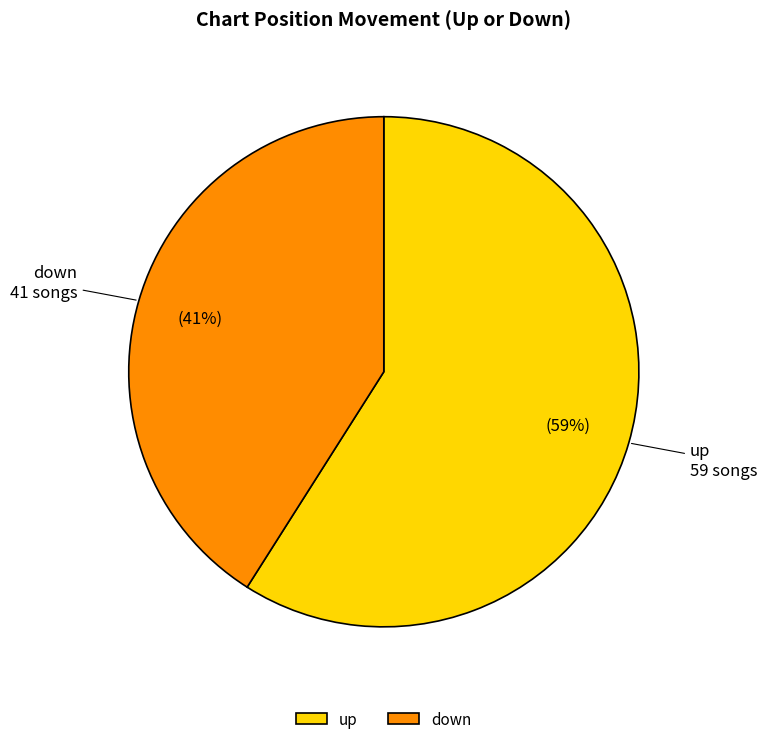

Which slice is the largest?

up